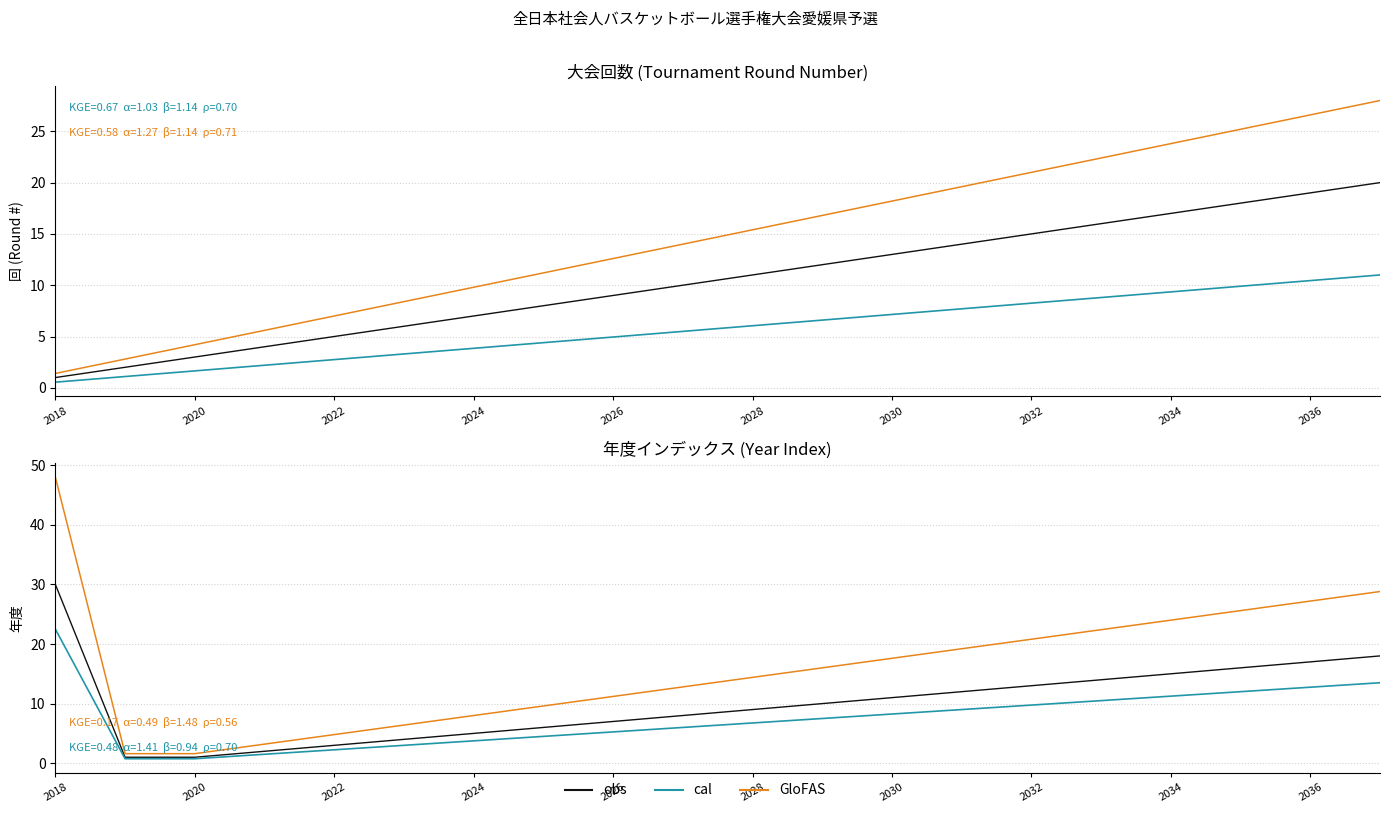

True or false: obs and cal cross at least once.

False